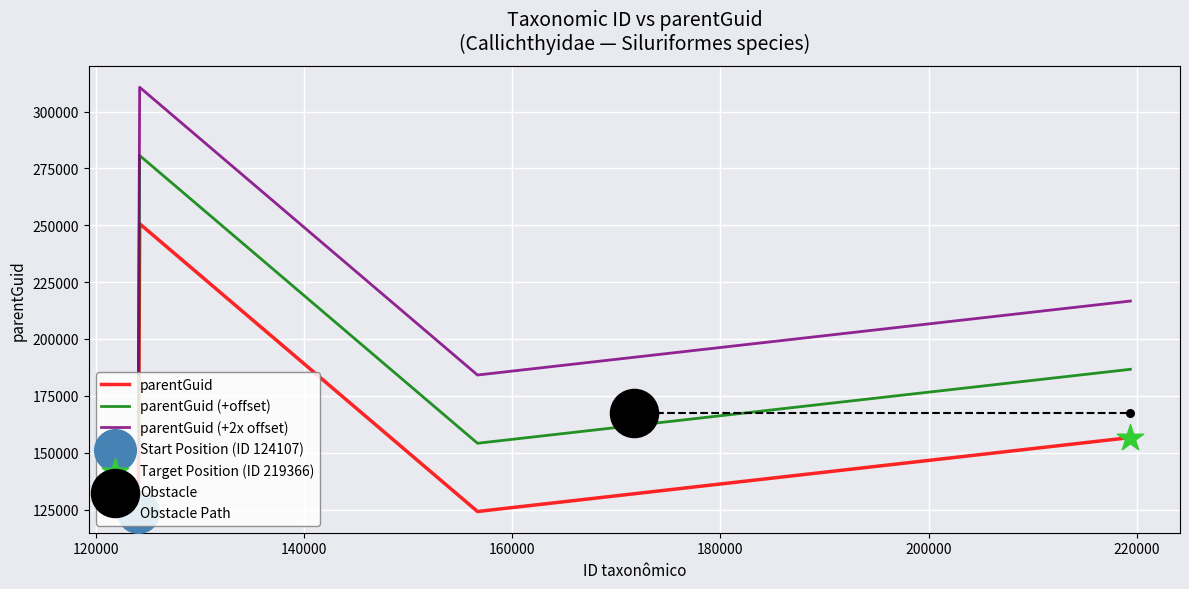

Which series has the widest spread of Y values?

parentGuid